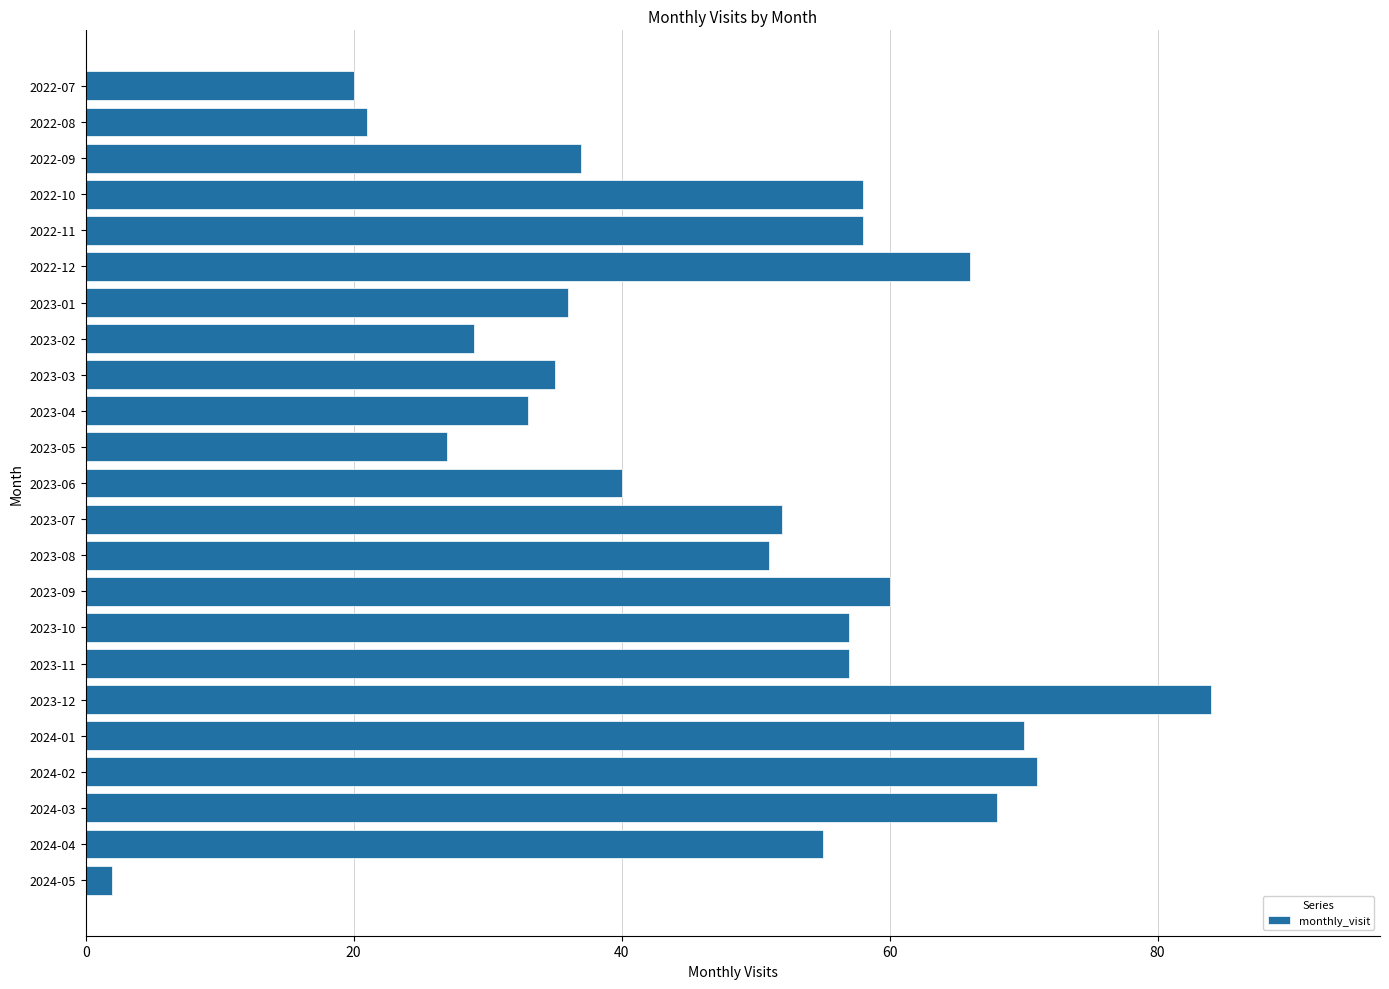

What is the sum of all values?

1087